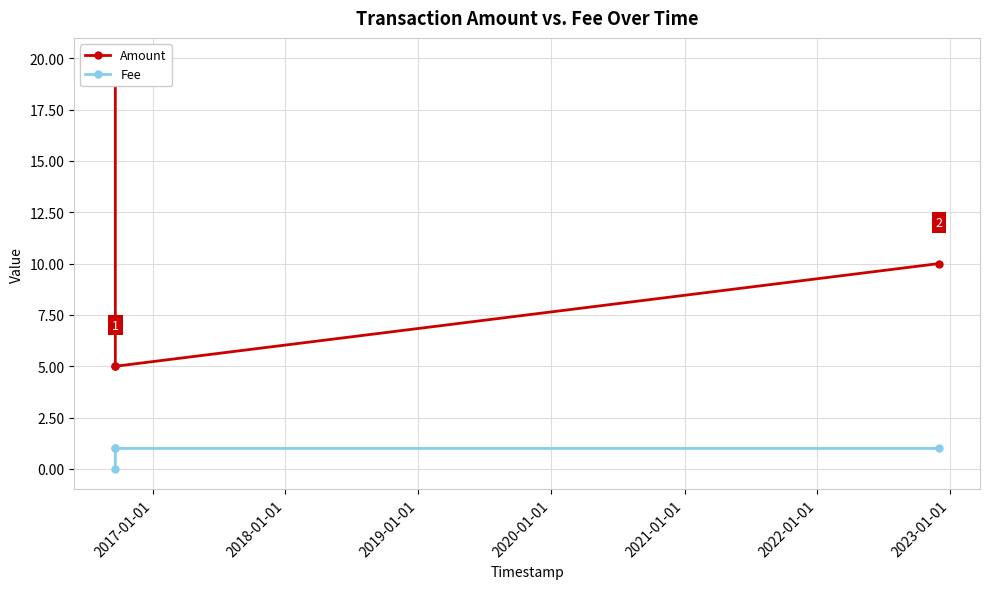

What are all the series names shown in the legend?

Amount, Fee